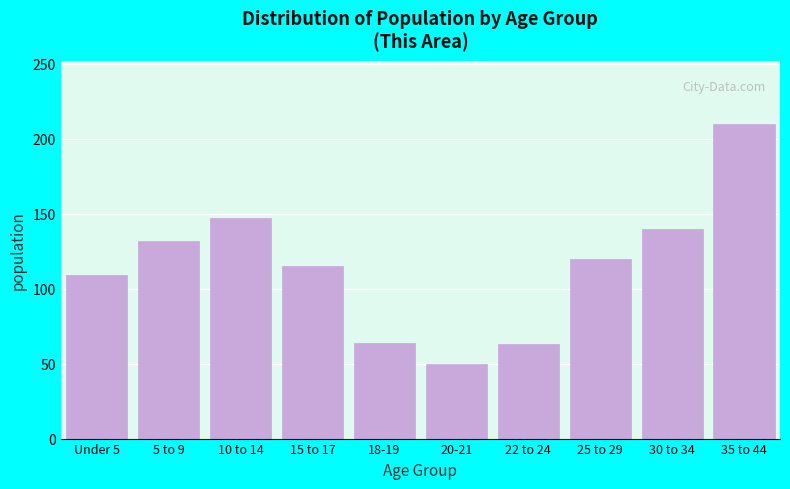

Which category has the lowest value across all series?

20-21